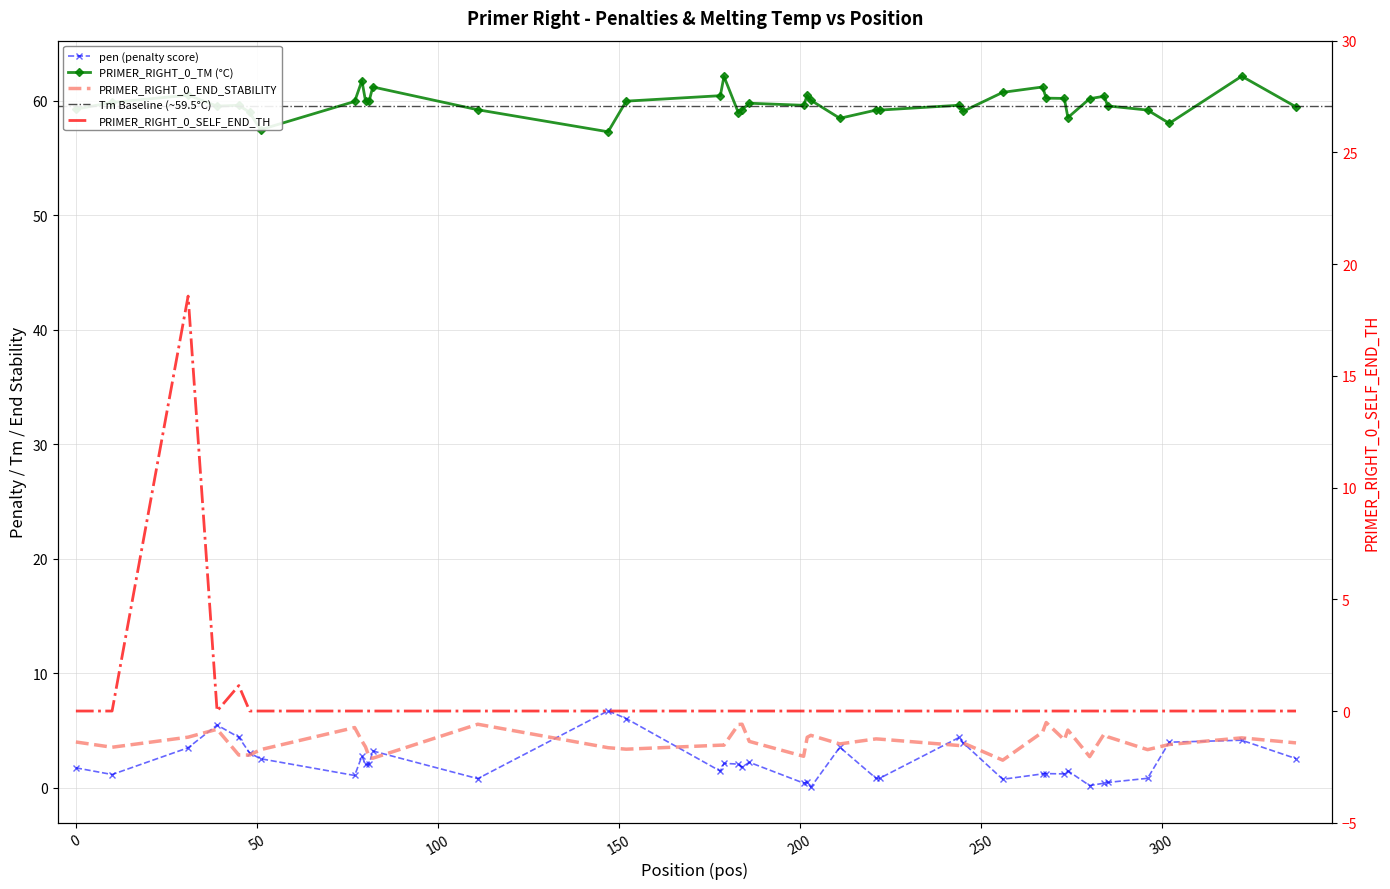

What is the difference between the second highest and minimum values in the pen series?

6.0